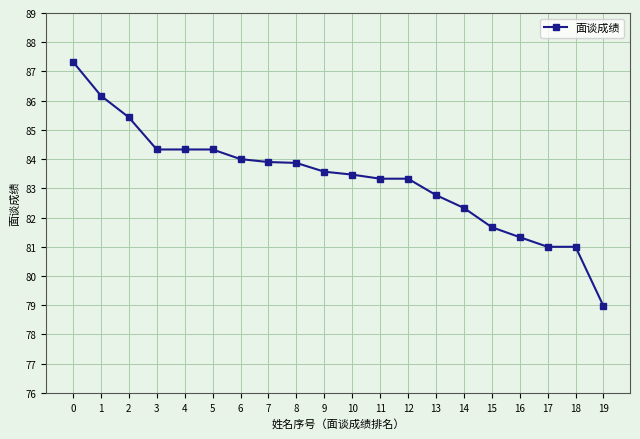

Reading left to right, what are all the values shown in this chart?

0=87.3	1=86.2	2=85.4	3=84.3	4=84.3	5=84.3	6=84.0	7=83.9	8=83.9	9=83.6	10=83.5	11=83.3	12=83.3	13=82.8	14=82.3	15=81.7	16=81.3	17=81.0	18=81.0	19=79.0